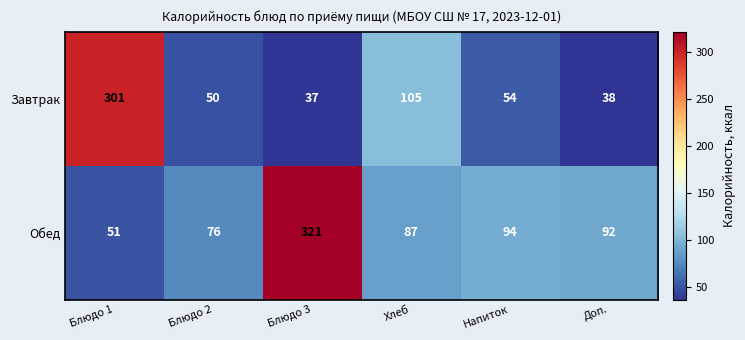

How many distinct data groups are displayed?

2